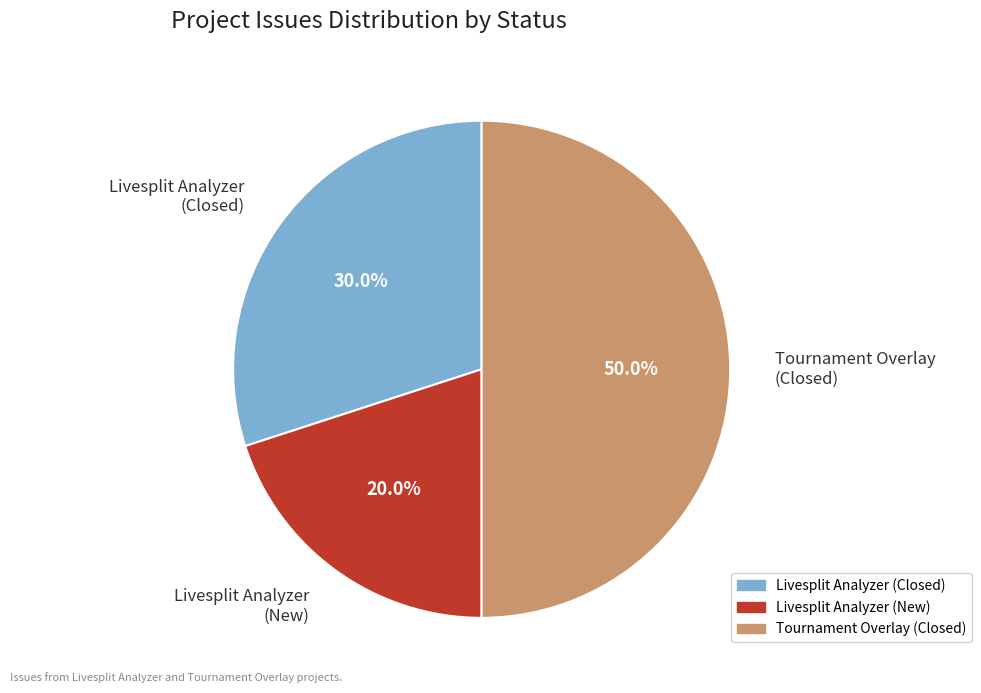

Does Livesplit Analyzer (New) represent more than half of the total?

No